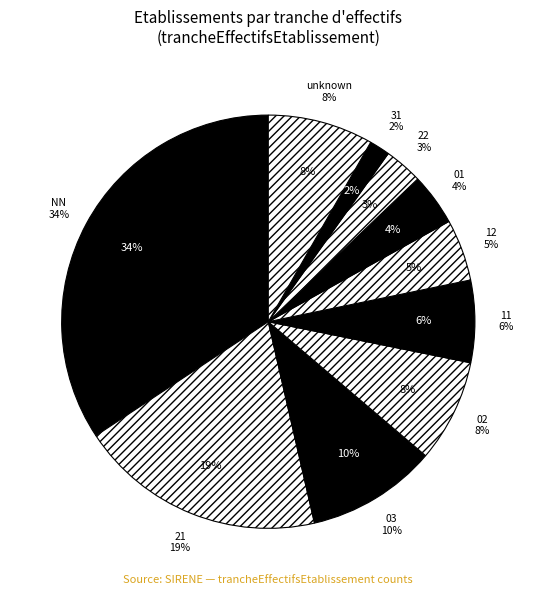

True or false: 11 accounts for 20% of the total.

False